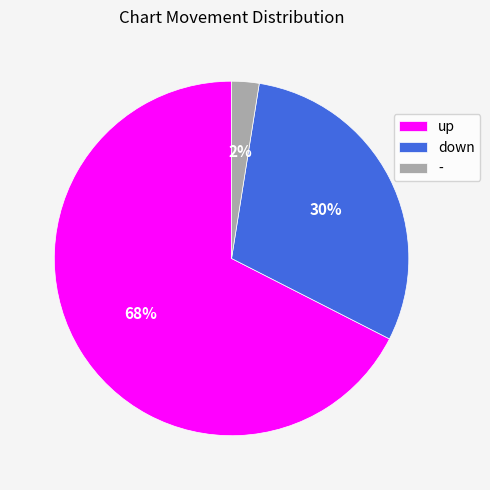

Which slice is the smallest?

-